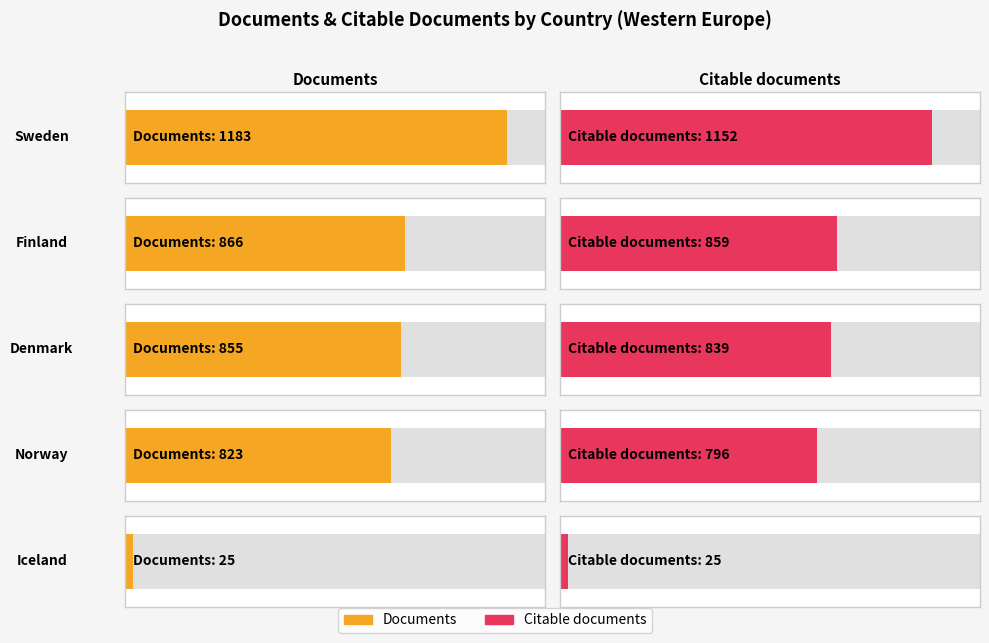

Reading left to right, transcribe all the data shown in this chart.

Documents: 1183	866	855	823	25
Citable documents: 1152	859	839	796	25